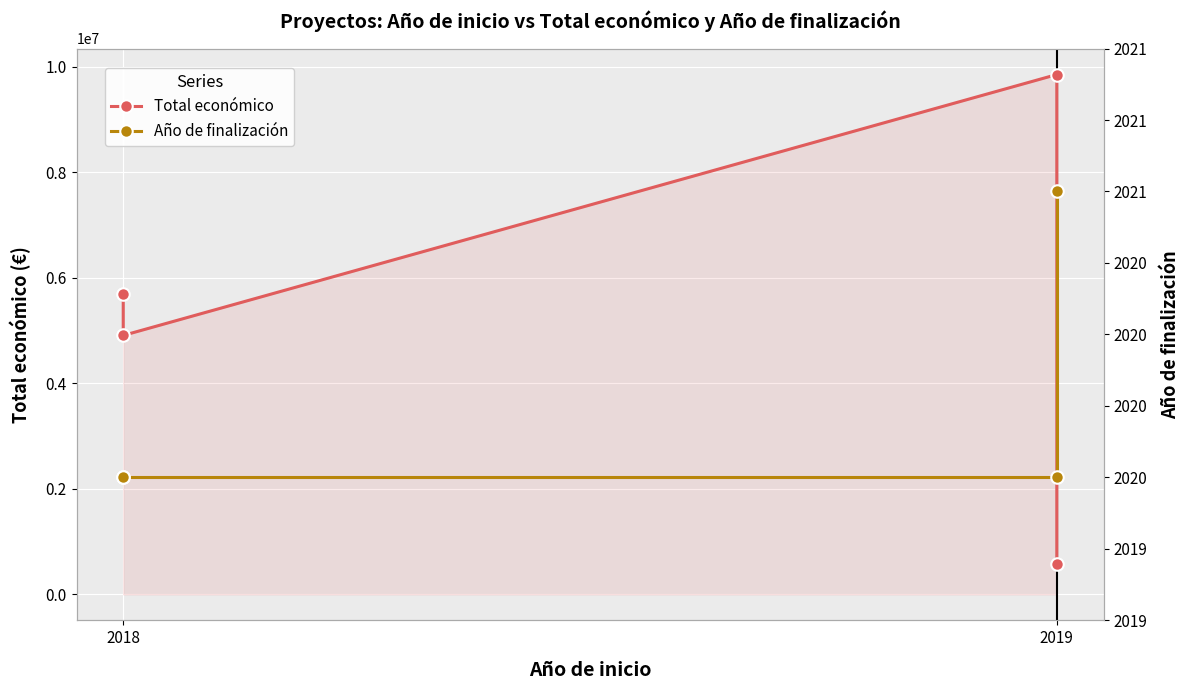

True or false: Total económico has more than 1 points higher than both neighbors.

False